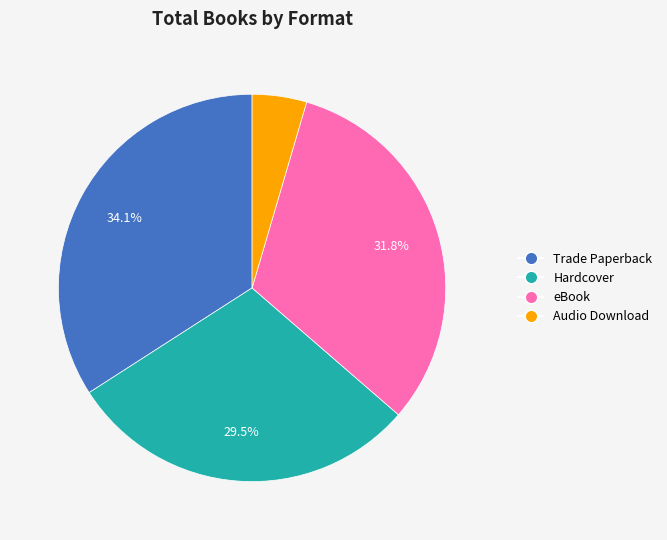

Rank the categories by value from highest to lowest.

Trade Paperback, eBook, Hardcover, Audio Download